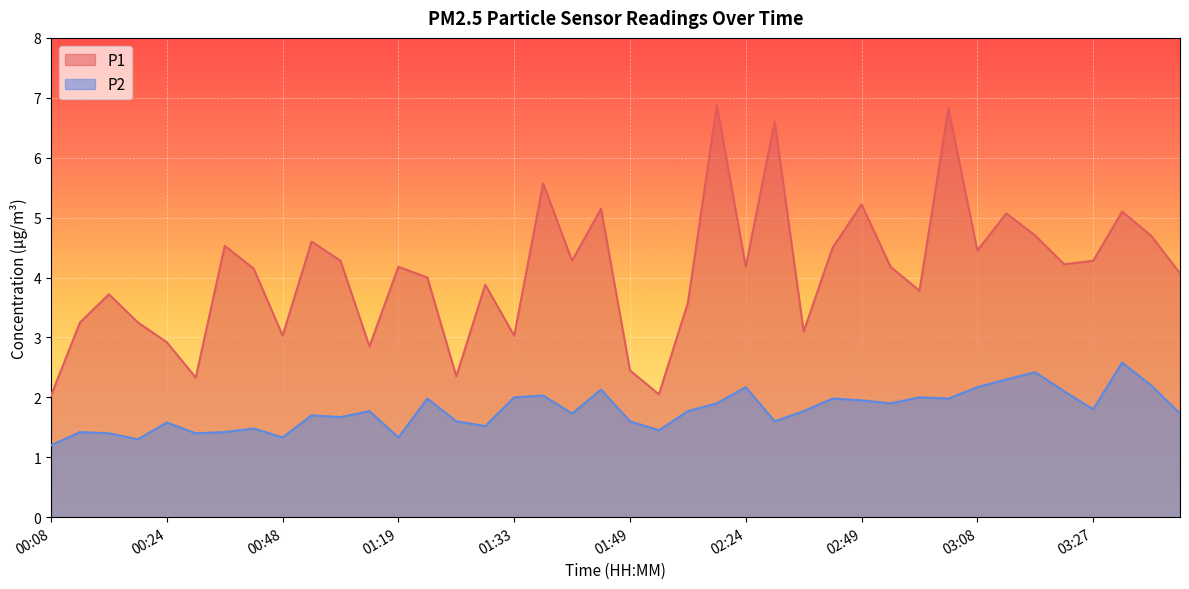

In P2, how many points are lower than both neighbors (excluding endpoints)?

12